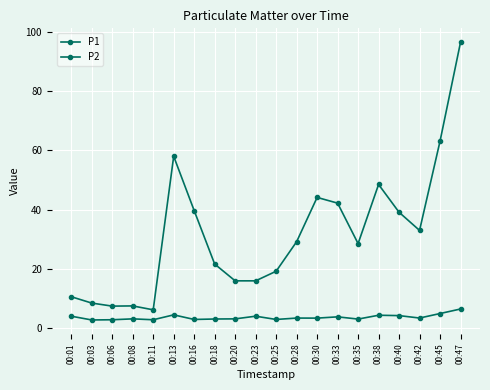

Does the chart have visible grid lines?

Yes